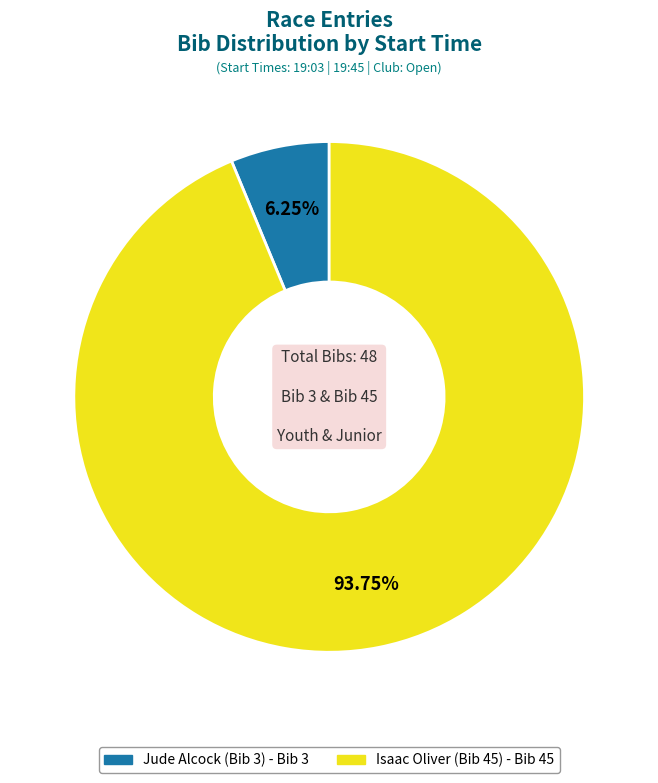

Count the number of slices in the pie.

2